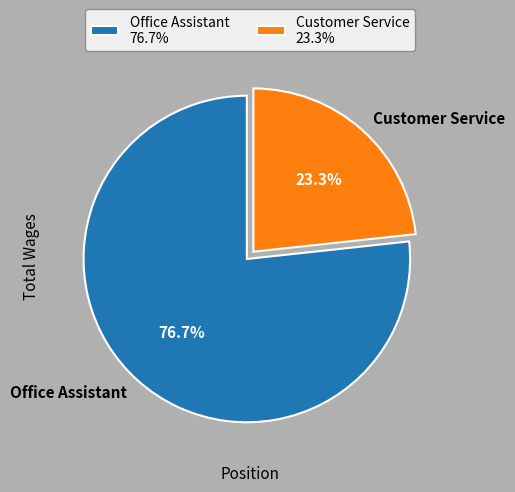

Which category has the biggest portion of the pie?

Office Assistant